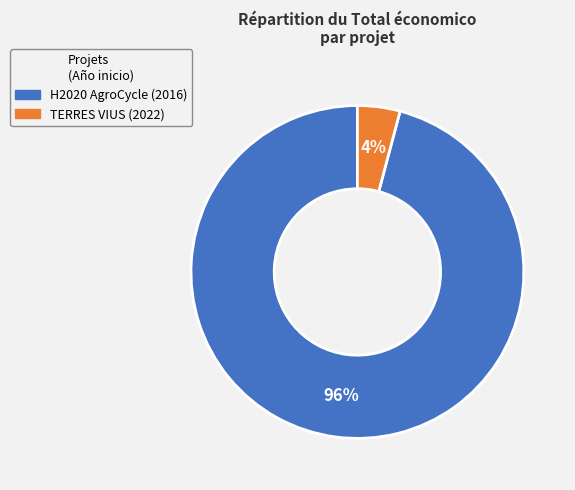

To the nearest percent, what is the average slice percentage?

50%